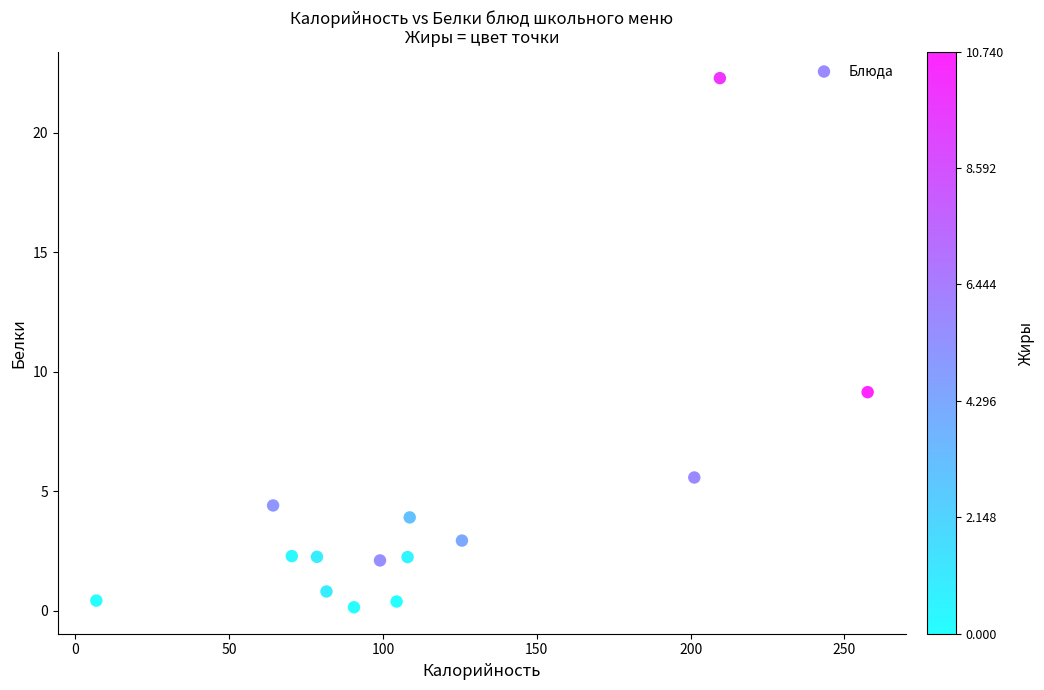

What is the range of X values (max minus min)?

250.8